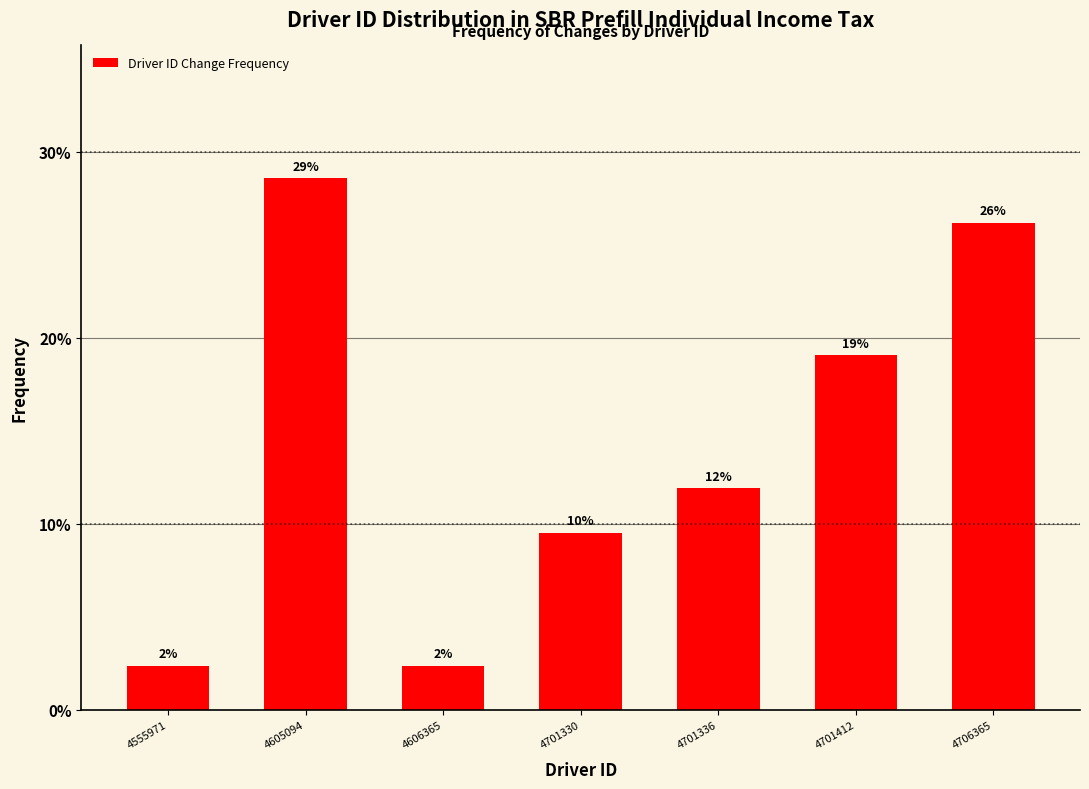

Are the bars horizontal?

No